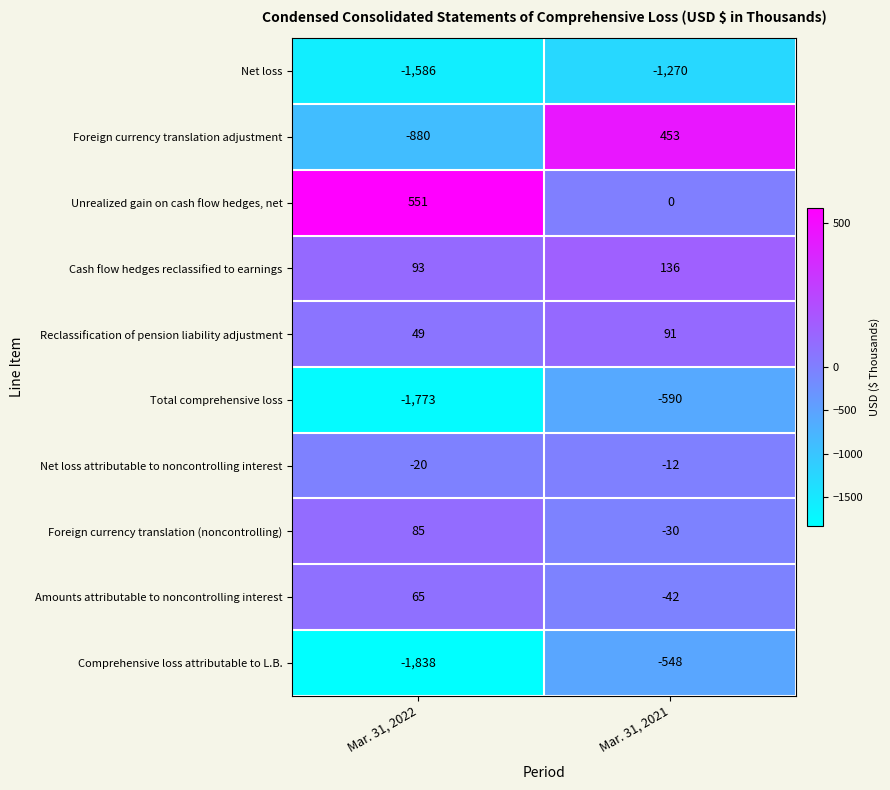

The value of Unrealized gain on cash flow hedges, net at Mar. 31, 2021 is 289. True or false?

False